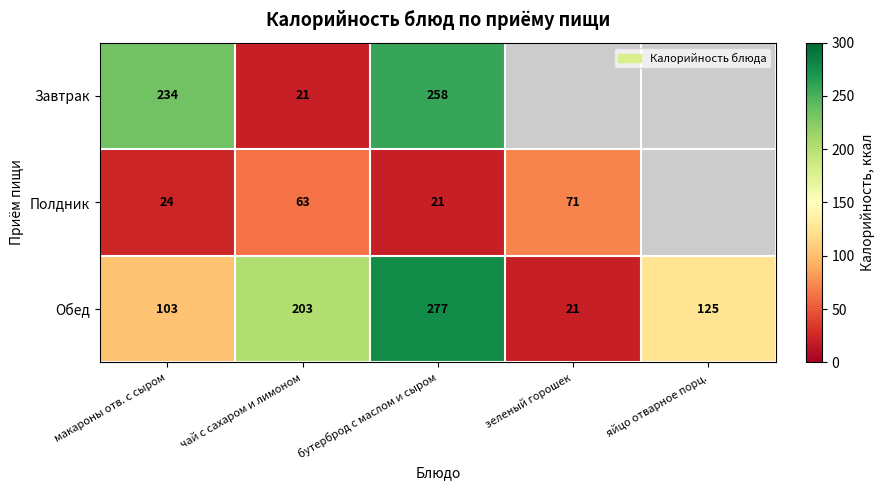

At which label is Обед closest to 149?

яйцо отварное порц.